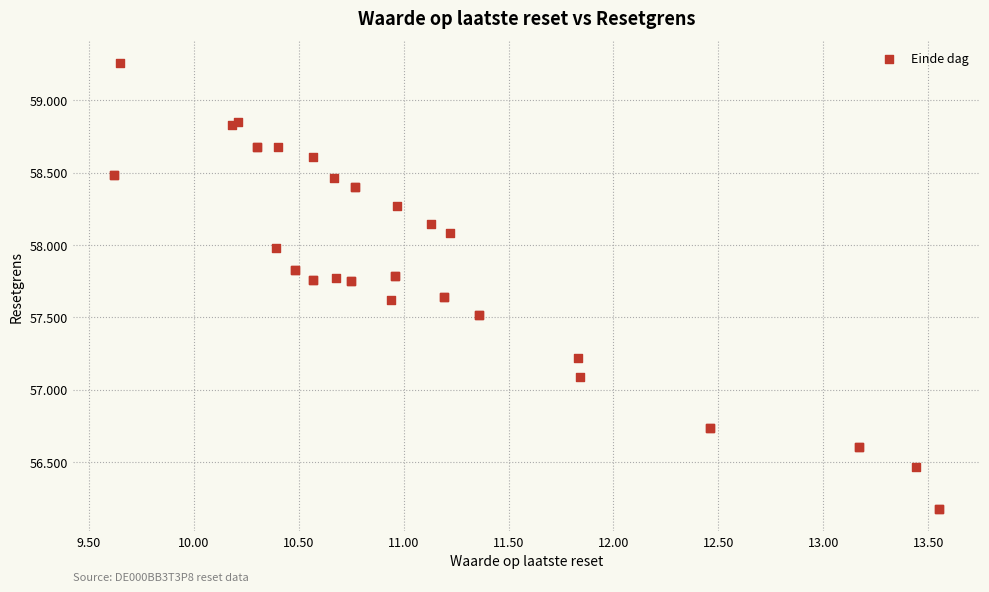

What Y value in the scatter plot is closest to 57?

57.1